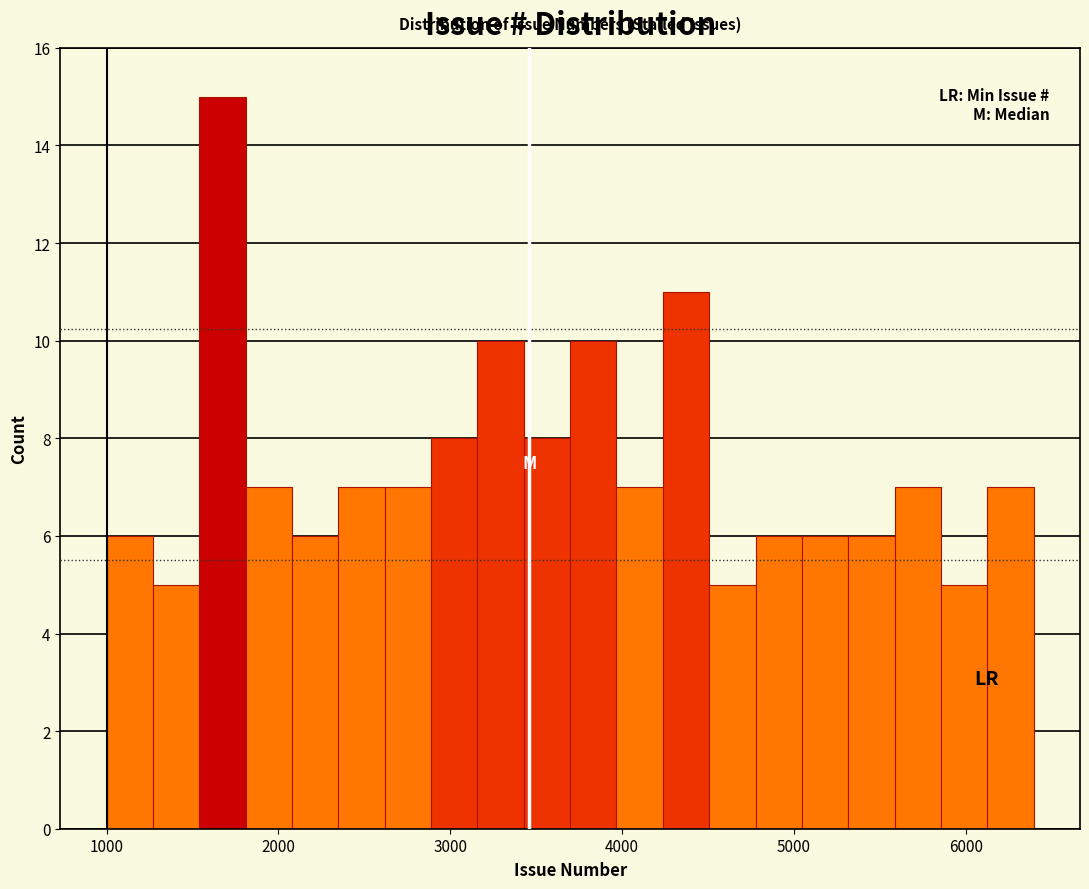

Around what value on the x-axis is the tallest bar? Give the approximate position of its centre, as read against the axis.

1700